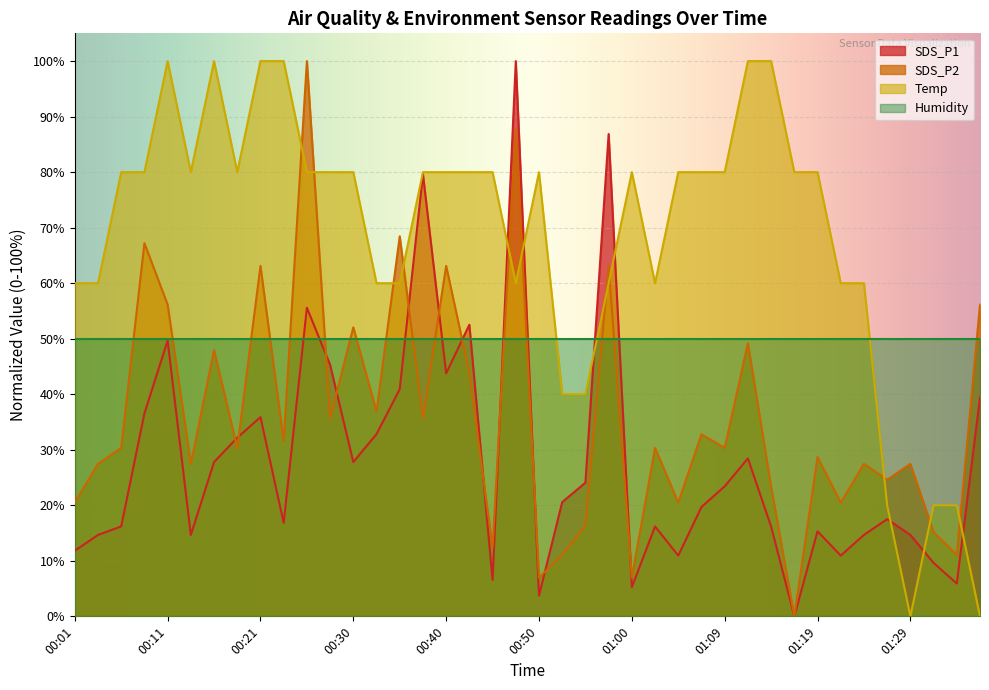

Count the number of categories in the chart.

40